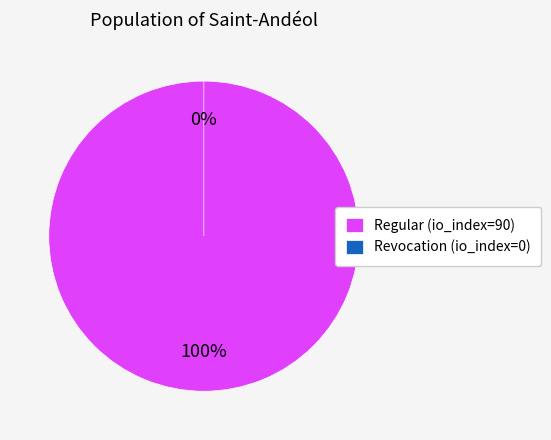

Rank the categories by value from lowest to highest.

Revocation (io_index=0), Regular (io_index=90)